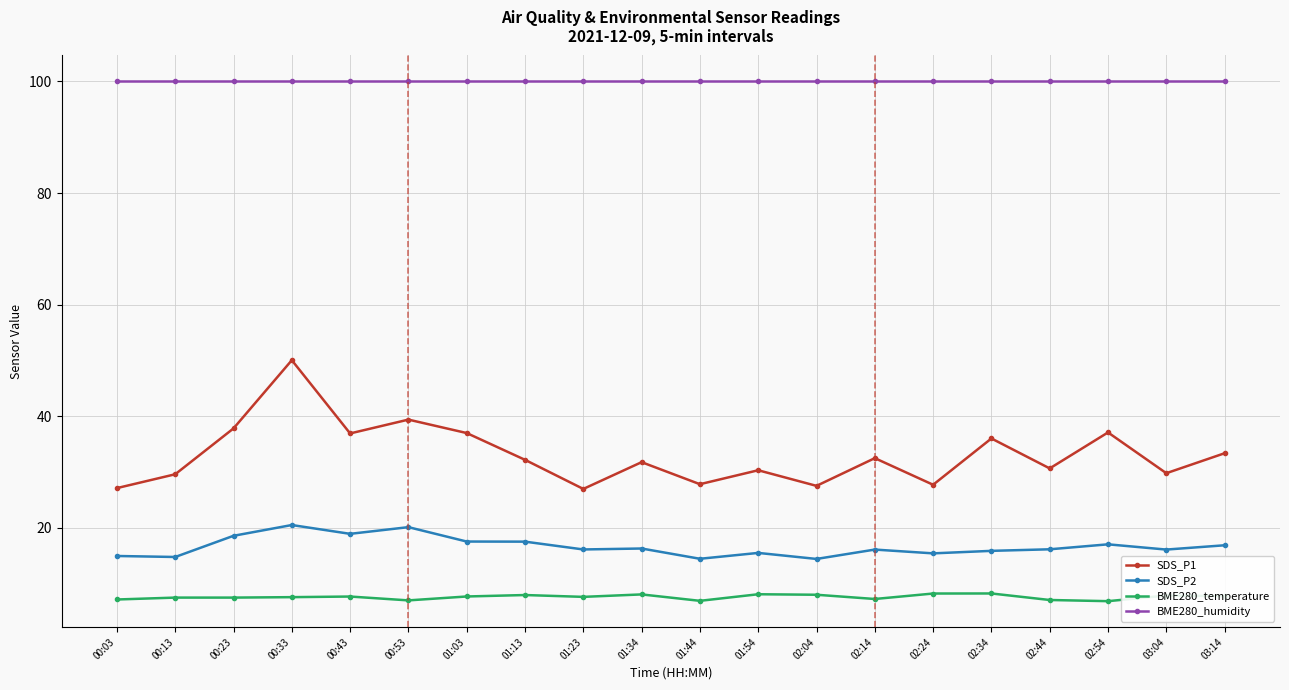

True or false: BME280_humidity and SDS_P1 cross at least once.

False